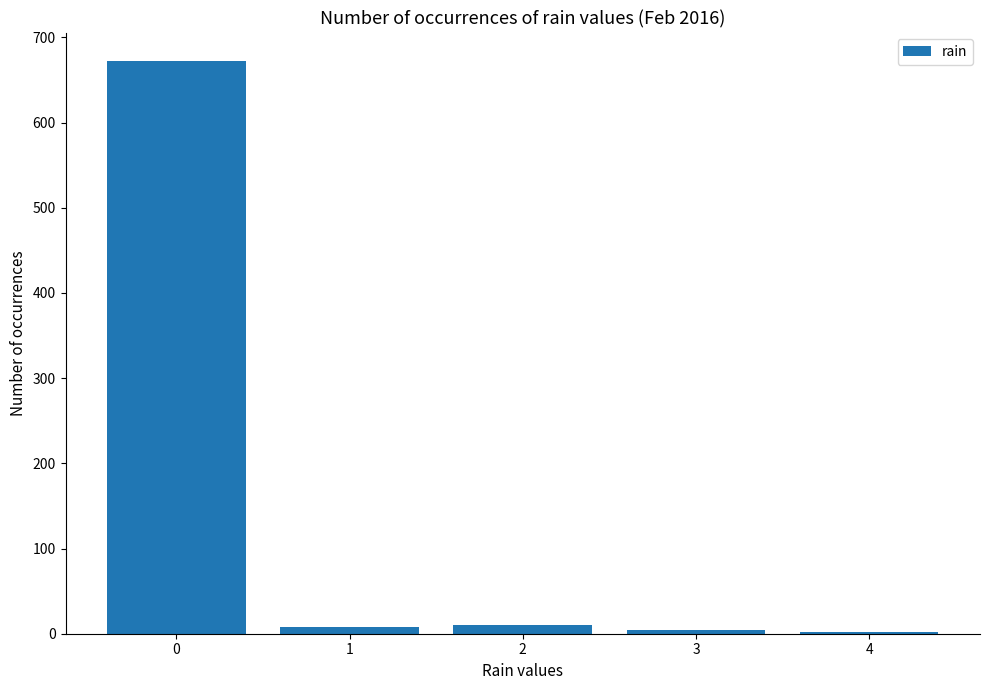

What is the greatest value displayed?

672